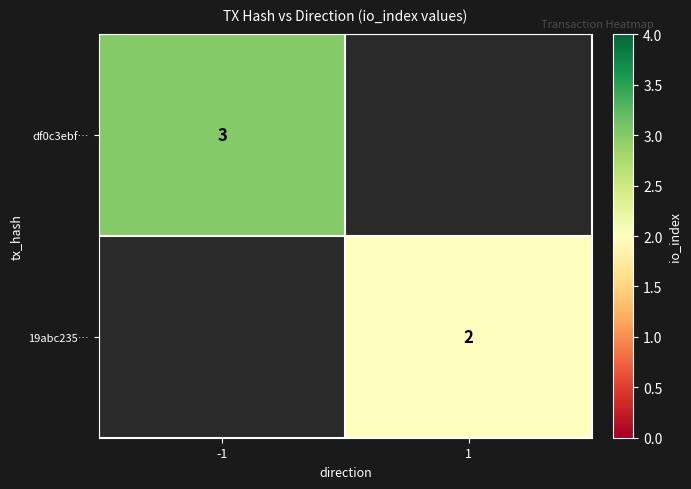

Is the value of df0c3ebf… at -1 greater than the value of 19abc235… at 1?

Yes